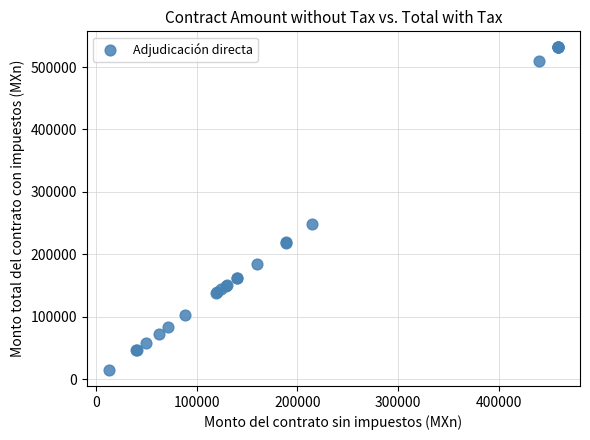

What Y value in the scatter plot is closest to 273240?

248541.6